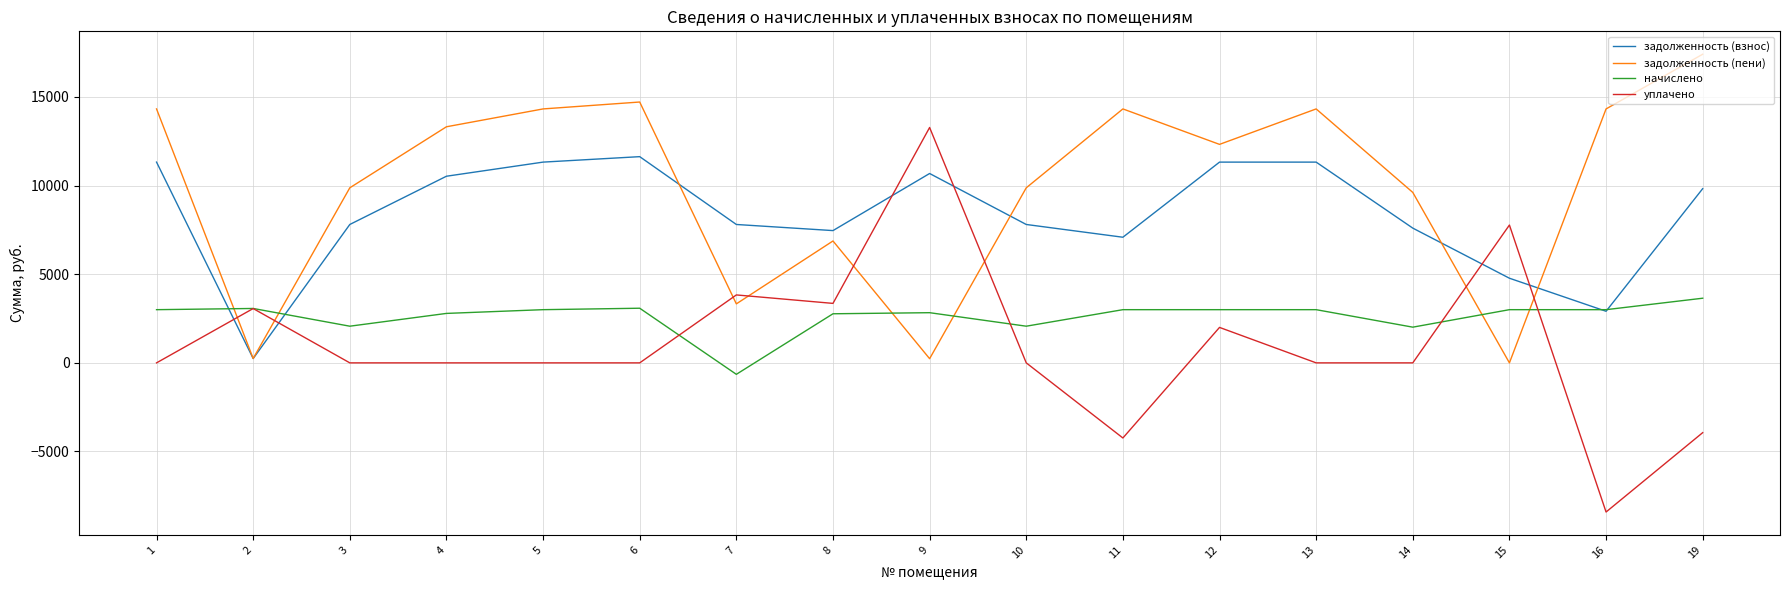

At 11, list the series in order from smallest to largest.

уплачено, начислено, задолженность (взнос), задолженность (пени)